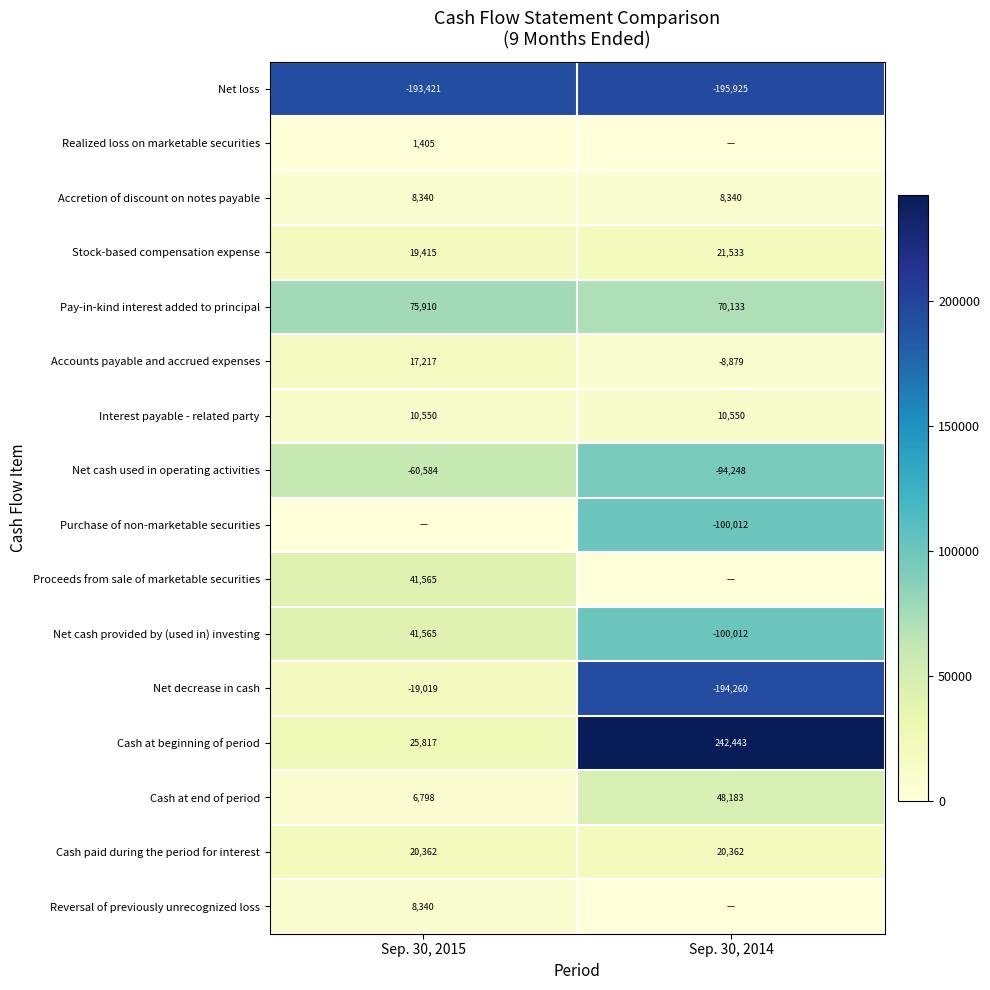

List the labels in order of Net loss value, smallest first.

Sep. 30, 2014, Sep. 30, 2015